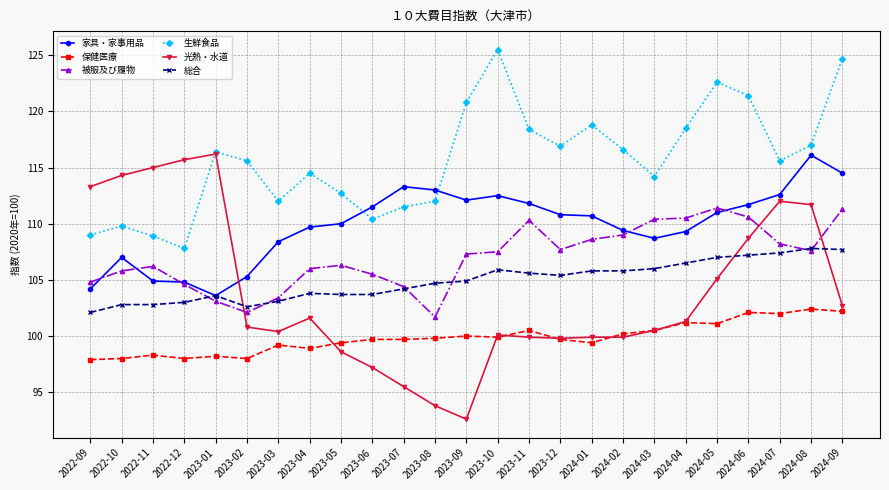

Which series has the largest range (max minus min)?

光熱・水道